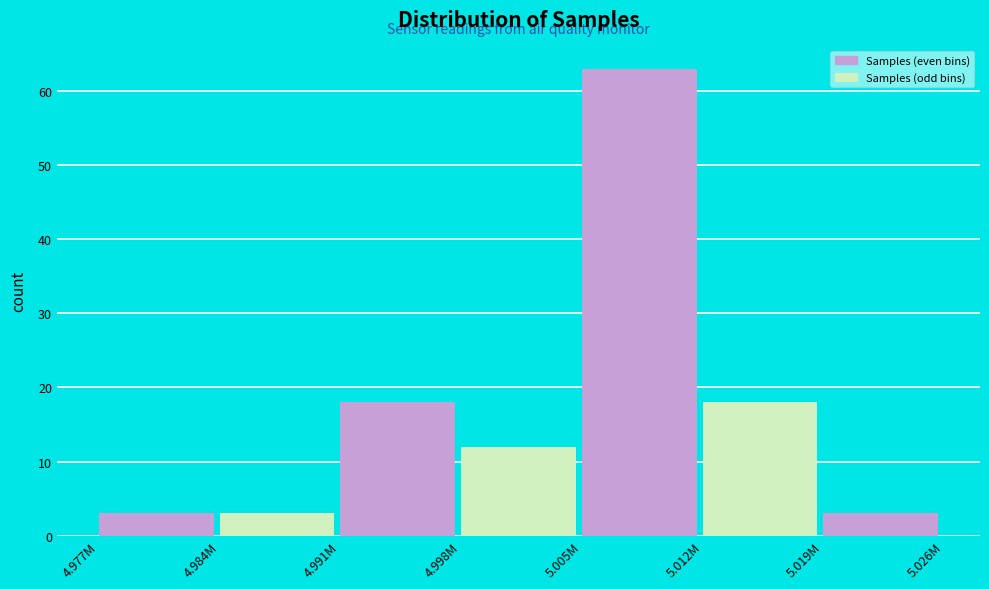

Reading left to right, list all the values displayed in this chart.

4.977M=3	4.984M=3	4.991M=18	4.998M=12	5.005M=63	5.012M=18	5.019M=3